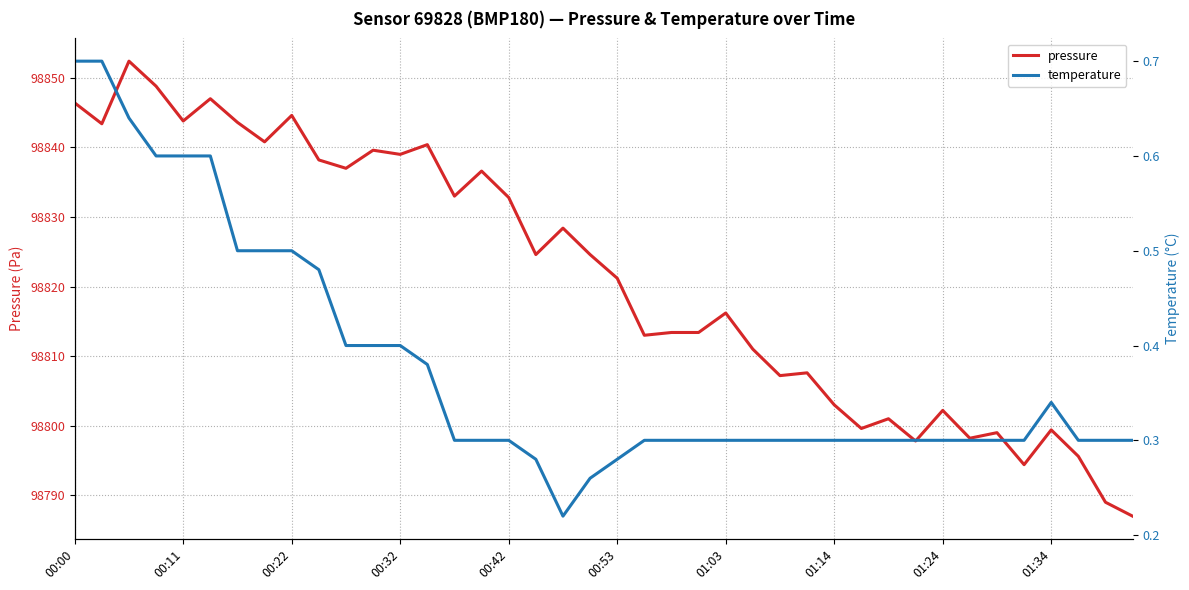

Is the value of pressure at 11 greater than the value of temperature at 23?

Yes